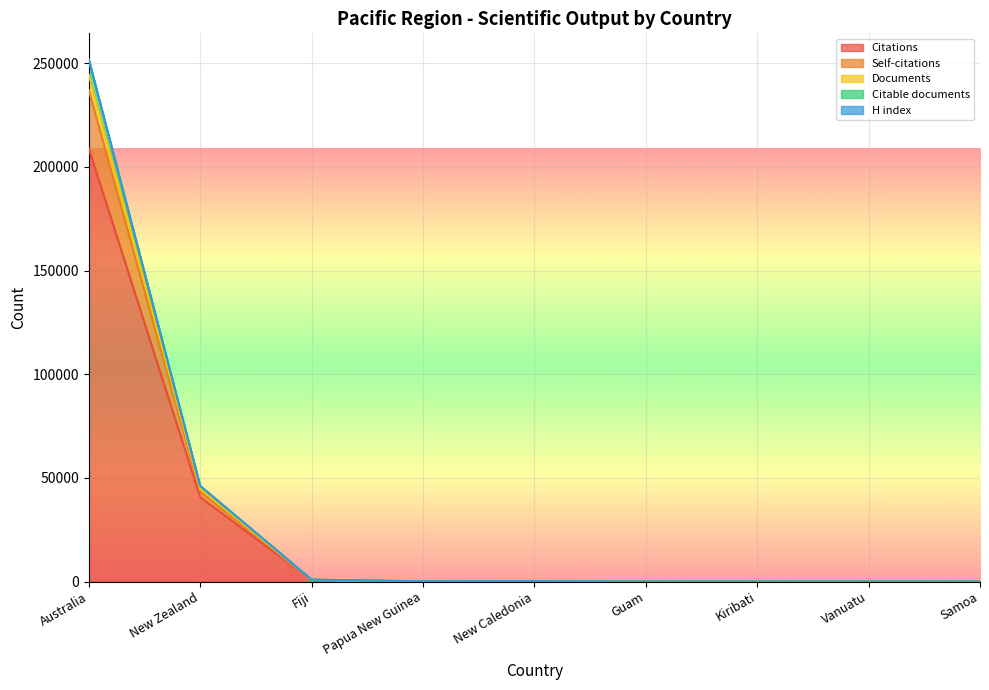

True or false: Self-citations and Documents intersect in this chart.

False